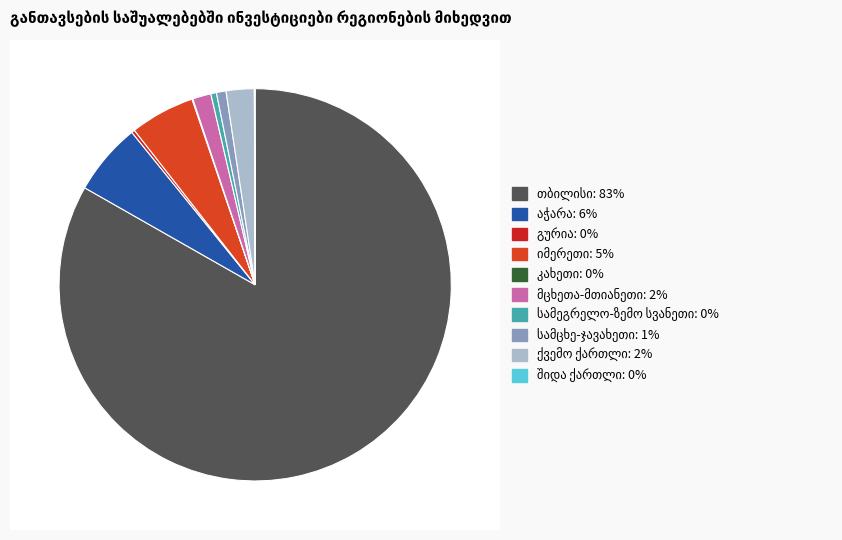

Count the number of slices in the pie.

10